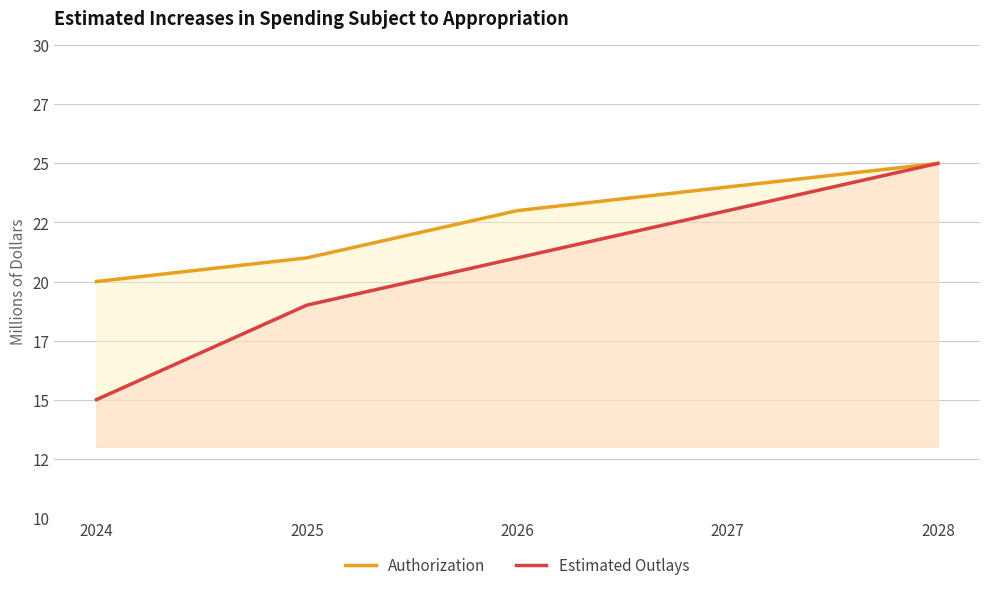

Rank the categories by Authorization value from highest to lowest.

2028, 2027, 2026, 2025, 2024